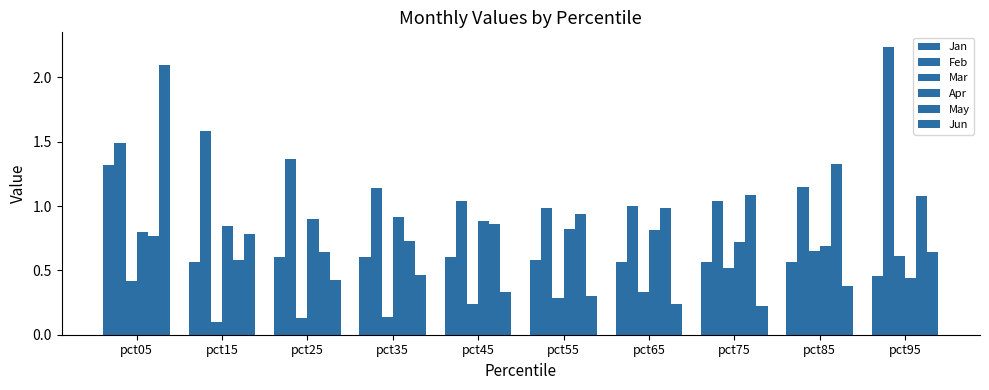

Does the chart contain stacked bars?

No